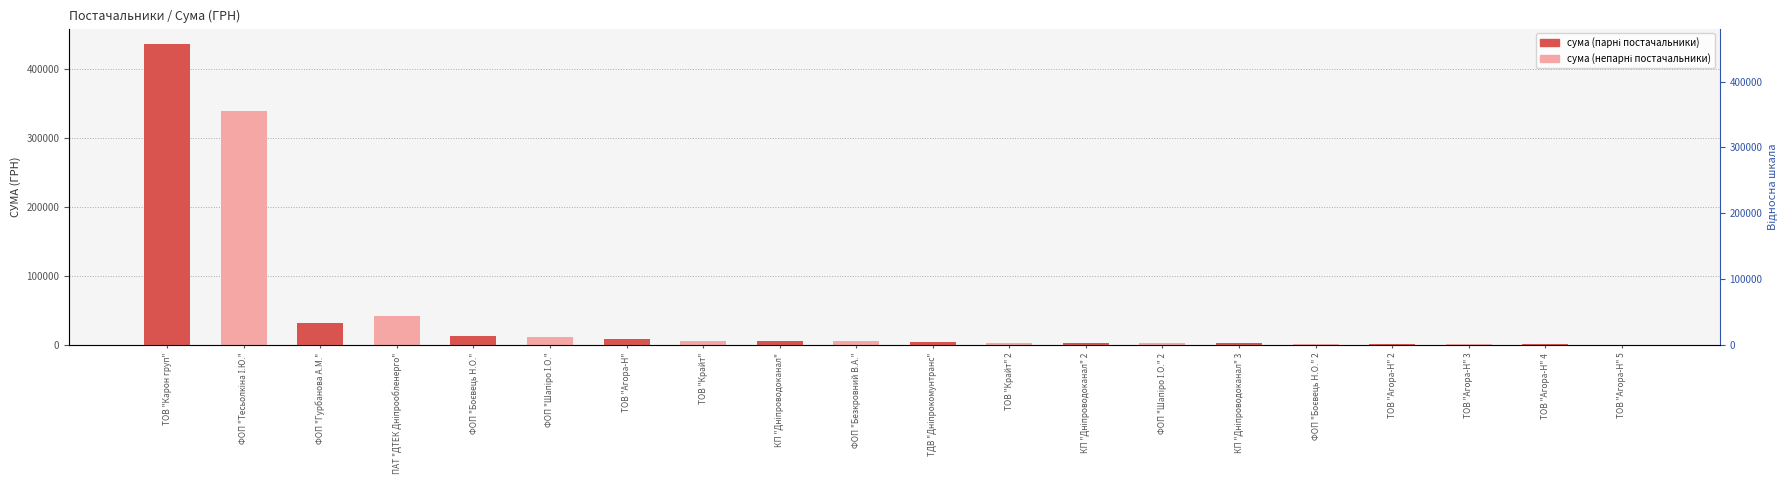

Between ФОП "Боєвець Н.О." and ТОВ "Агора-Н" 3, which series saw the biggest shift?

значення (парні)